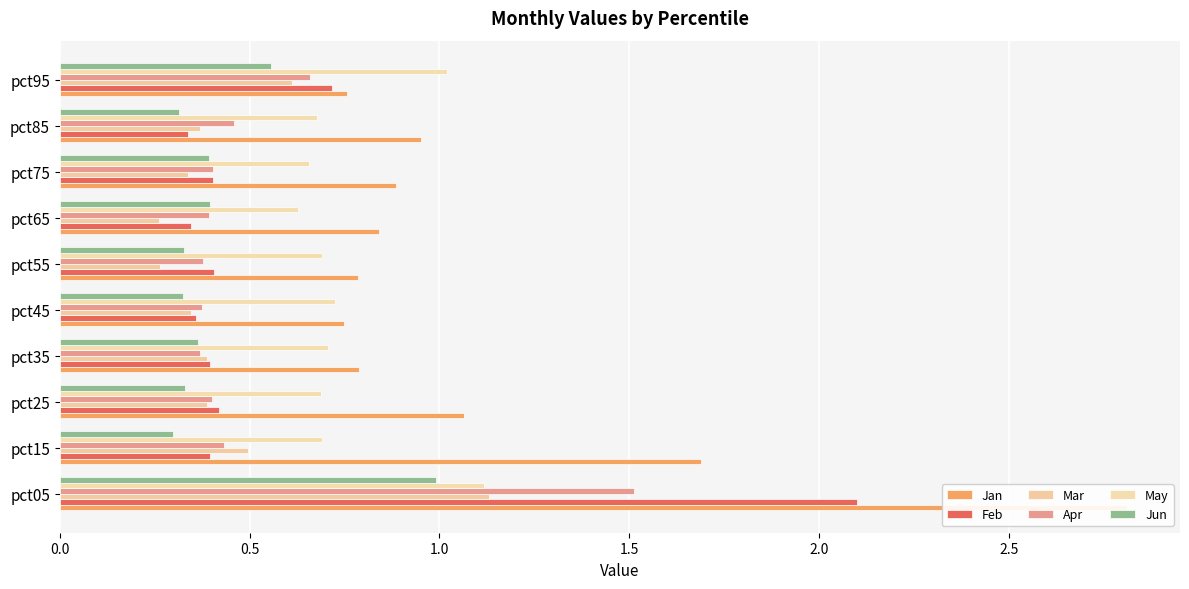

Rank the series by their maximum value, from lowest to highest.

Jun, May, Mar, Apr, Feb, Jan